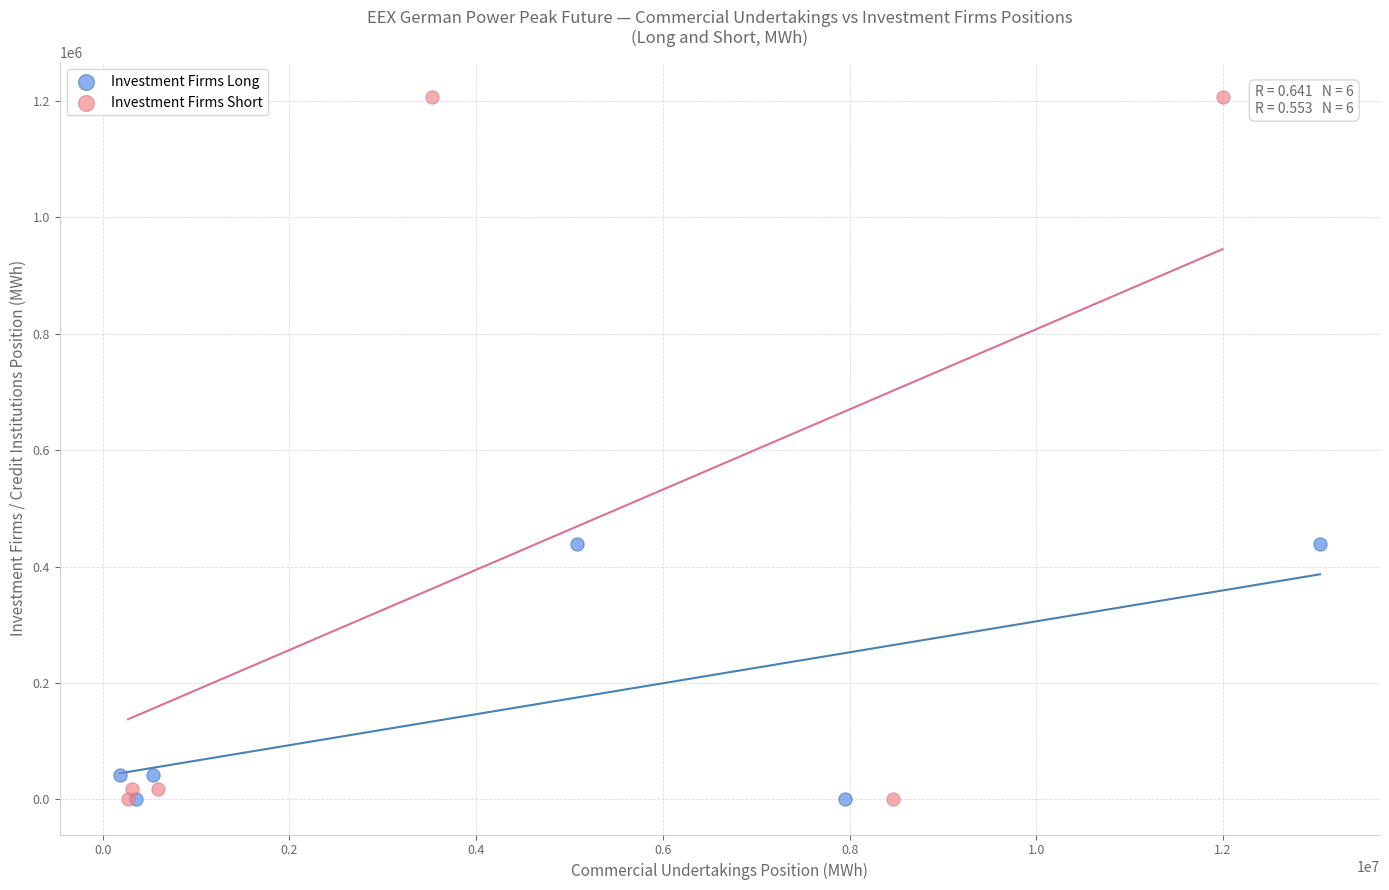

Which series reaches the maximum Y coordinate?

Investment Firms Short